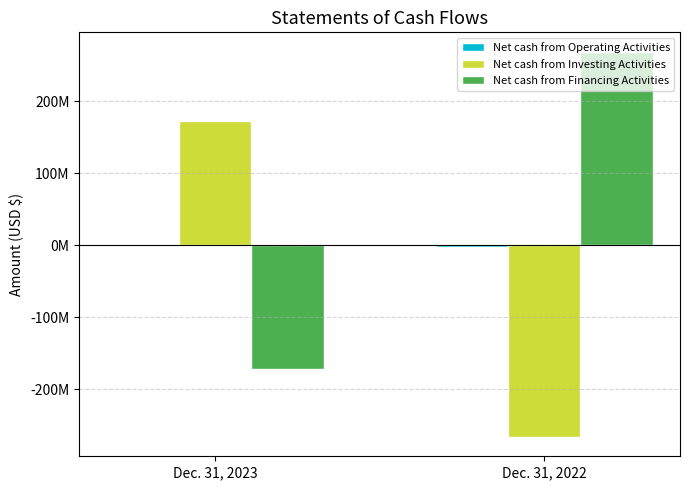

What is the average value of the Net cash from Operating Activities series?

-1364166